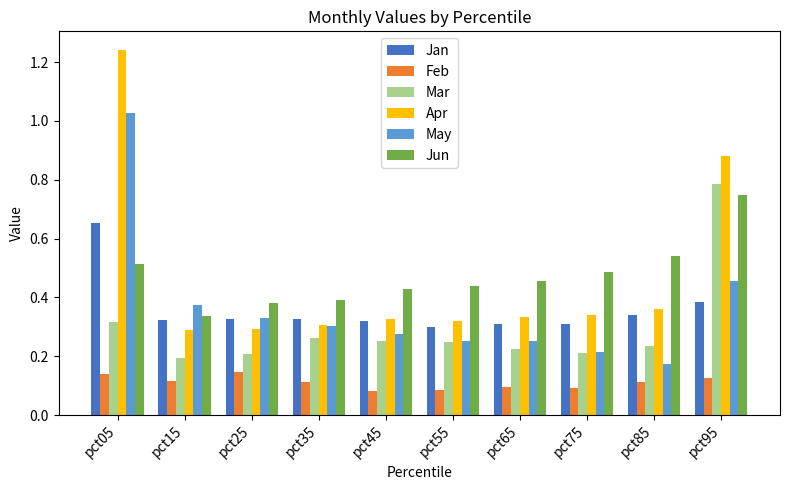

What is the sum of all Jun values?

4.7